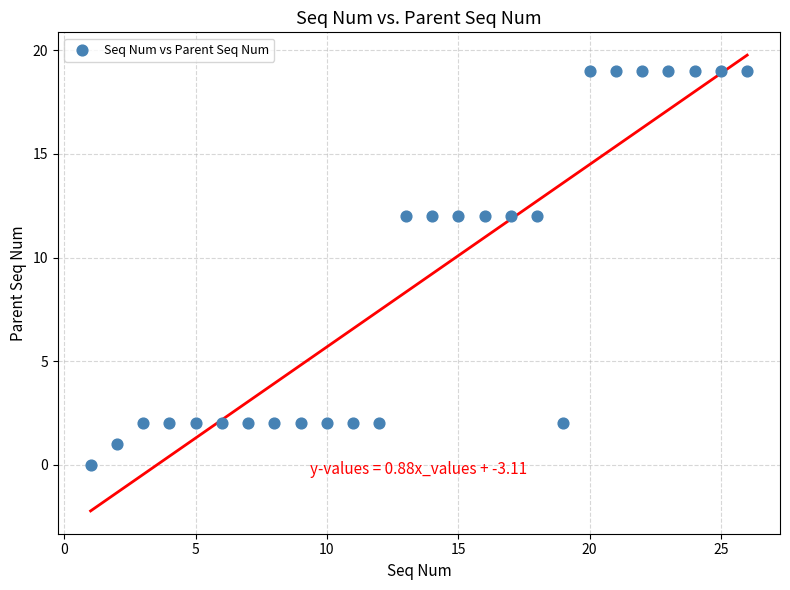

What is the range of X values (max minus min)?

25